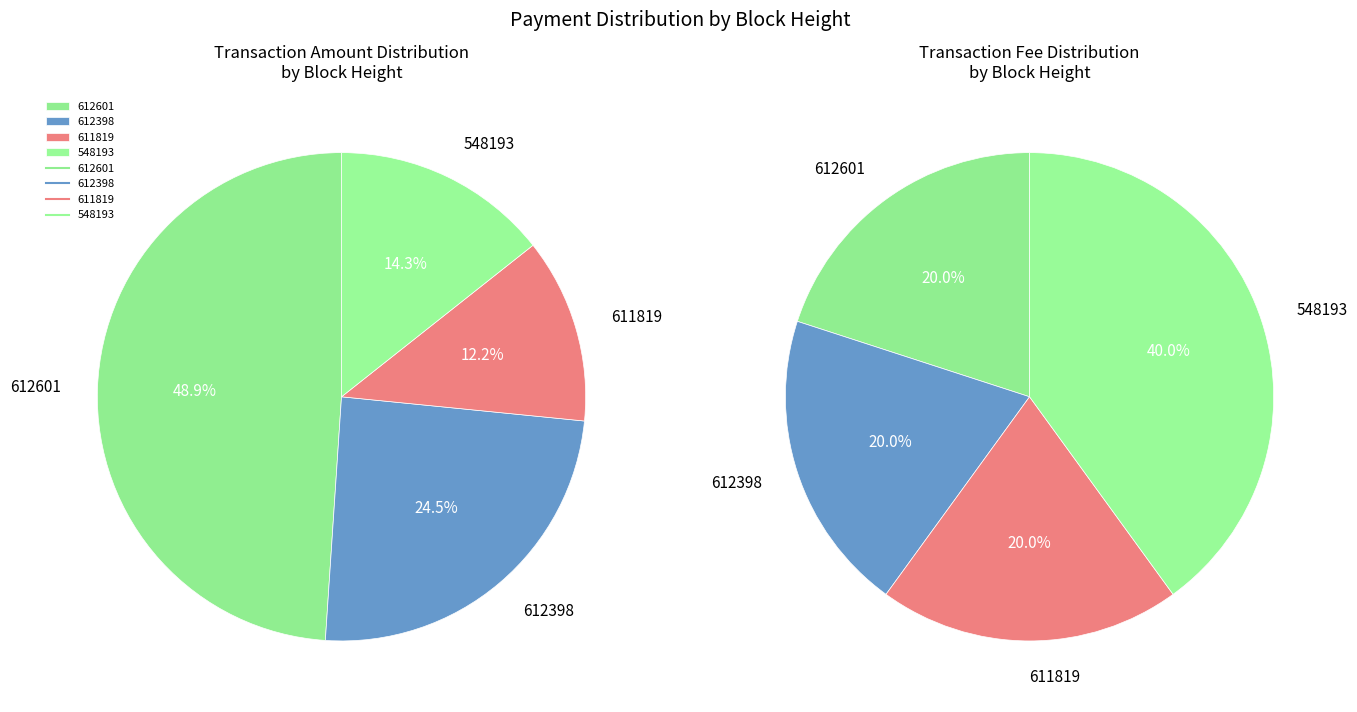

Is it true that 548193 is 3% of the pie?

False